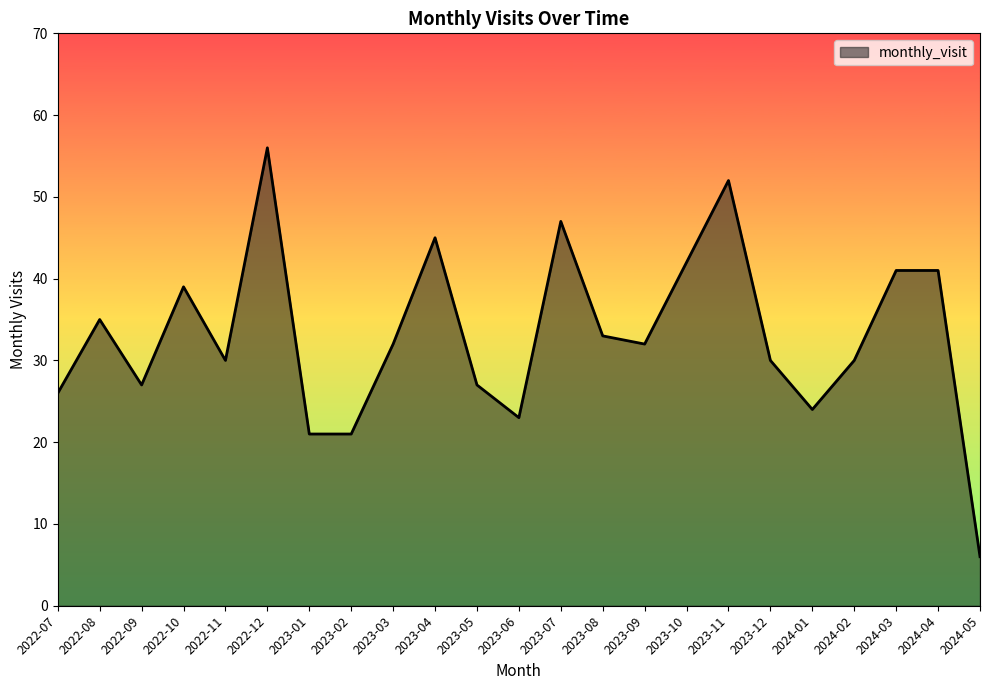

Is it true that the value at 2023-12 is 20?

False